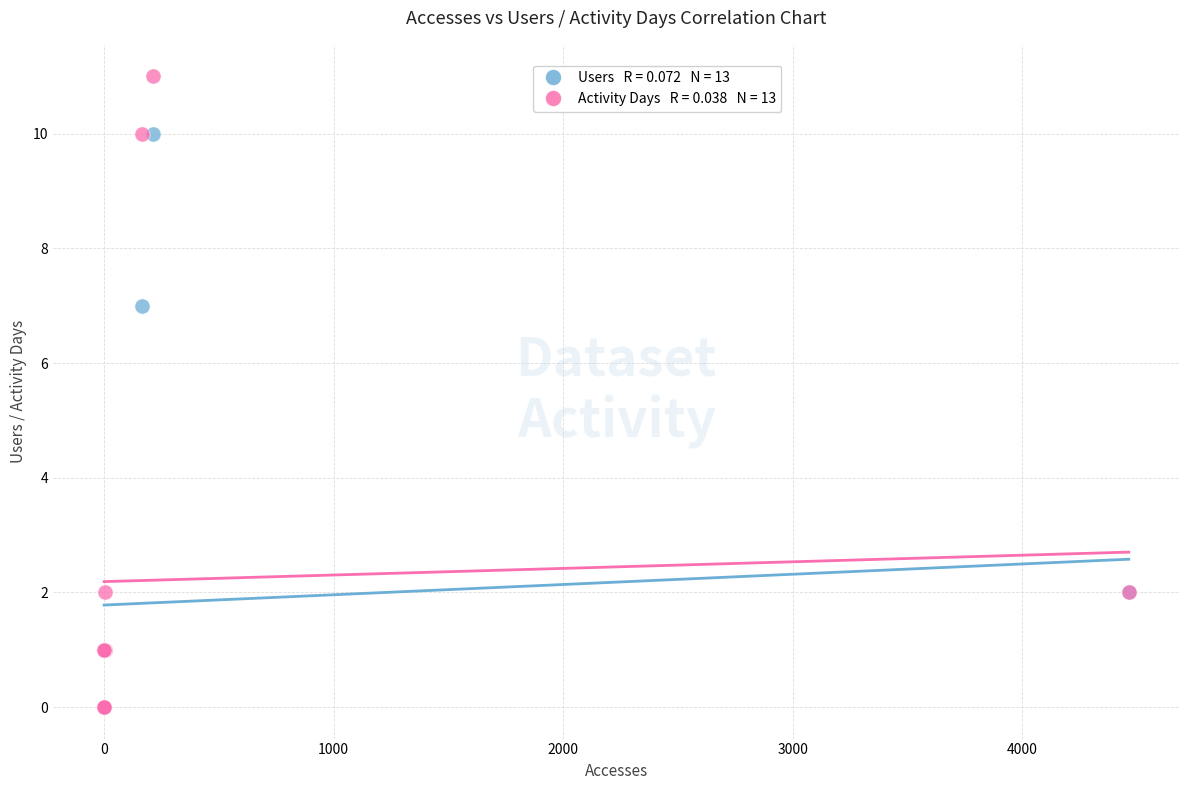

Across all series, what Y value is closest to 5?

7